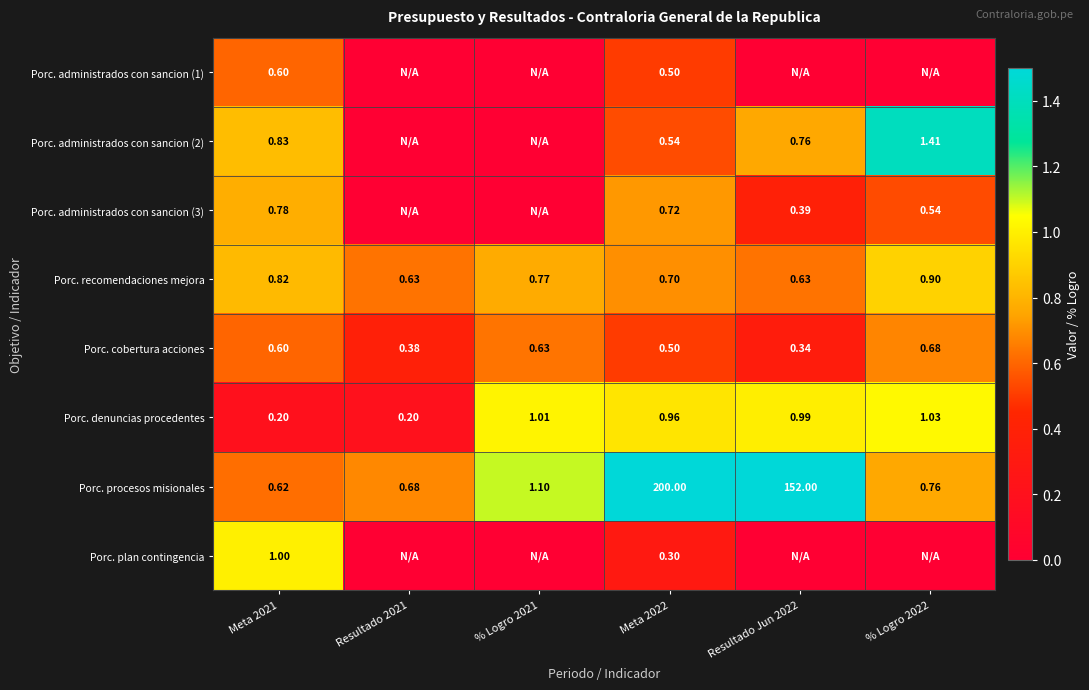

Is the value of Porc. denuncias procedentes at Meta 2022 greater than the value of Porc. recomendaciones mejora at Resultado 2021?

Yes